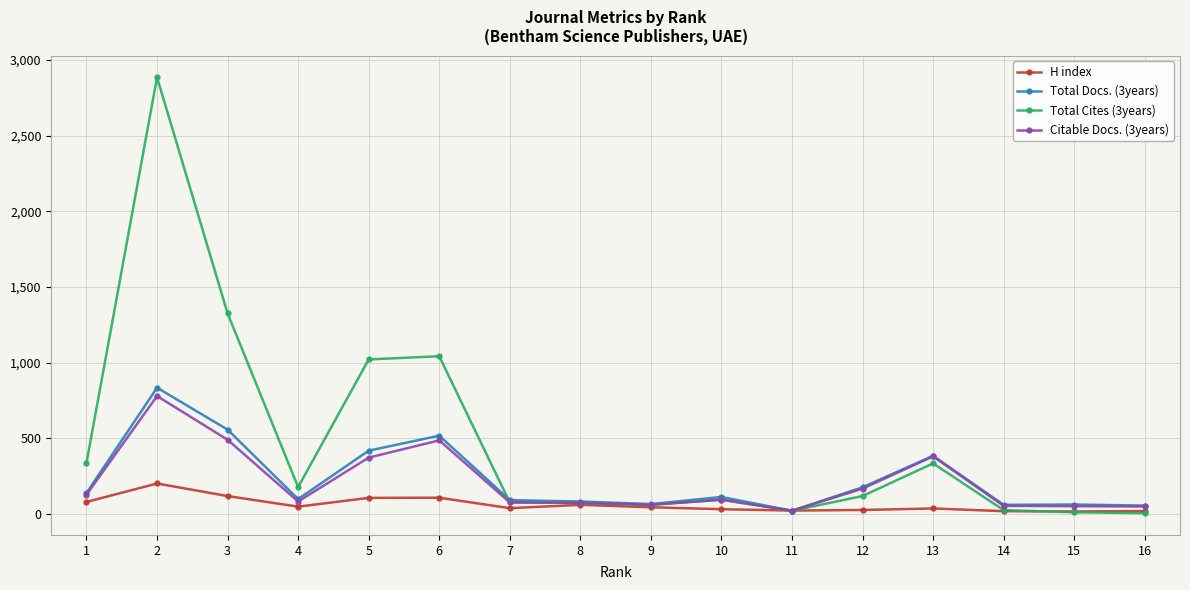

What is the sum of the Citable Docs. (3years) values at 5 and 3?

864